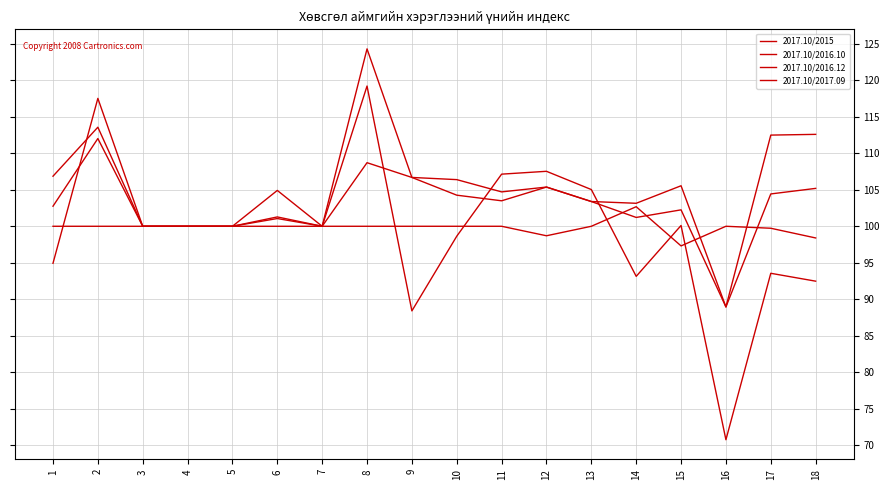

What is the difference between the second highest and minimum values in the 2017.10/2017.09 series?

2.7